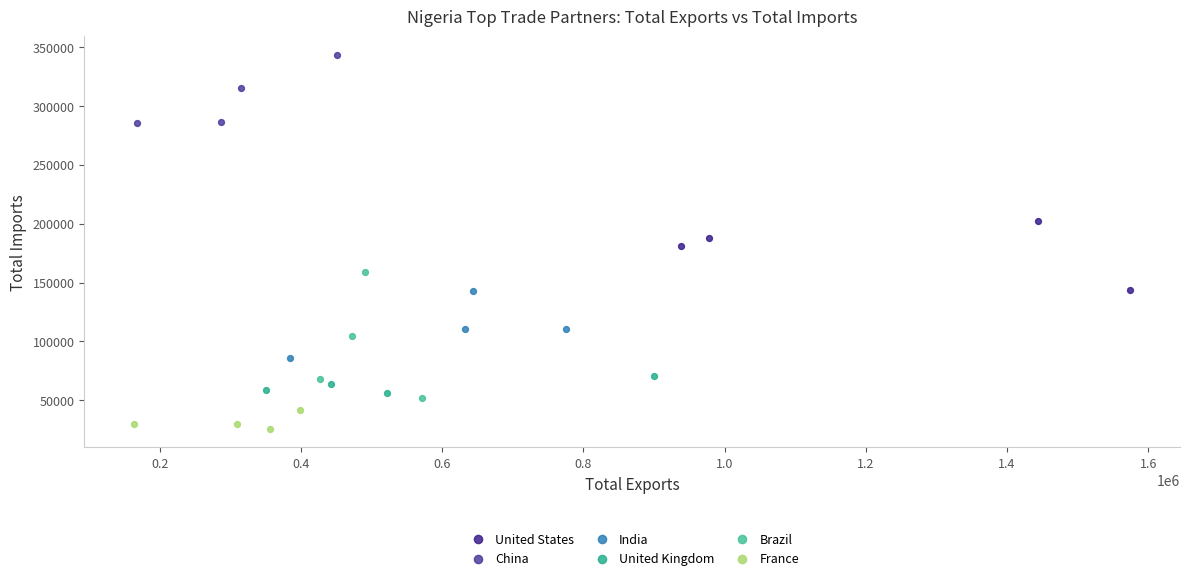

Which series contains the lowest Y value?

France